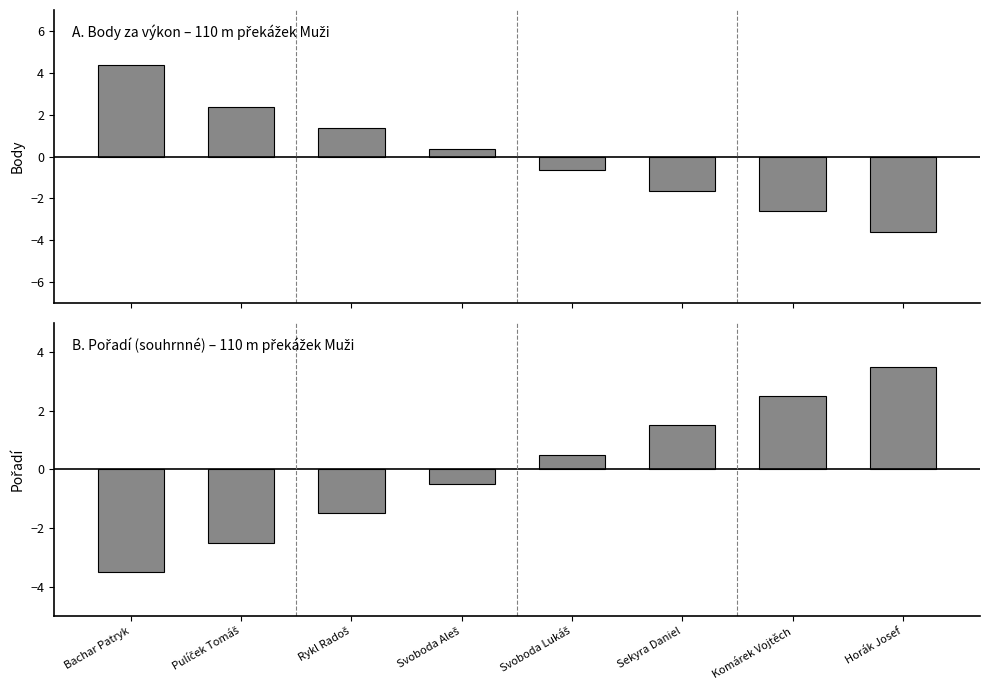

What is the label of the 7th bar from the right?

Pulíček Tomáš